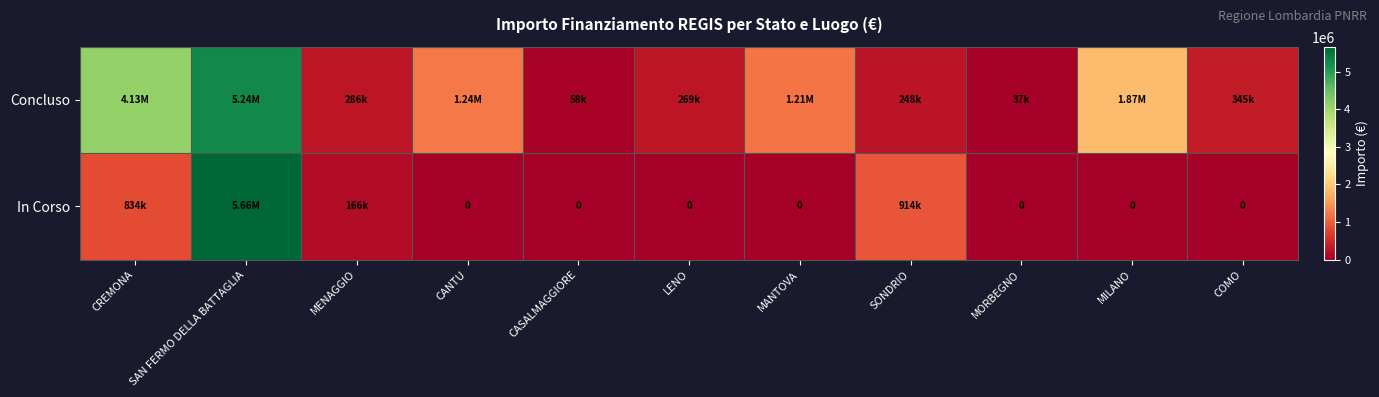

How many data points does each series have?

11